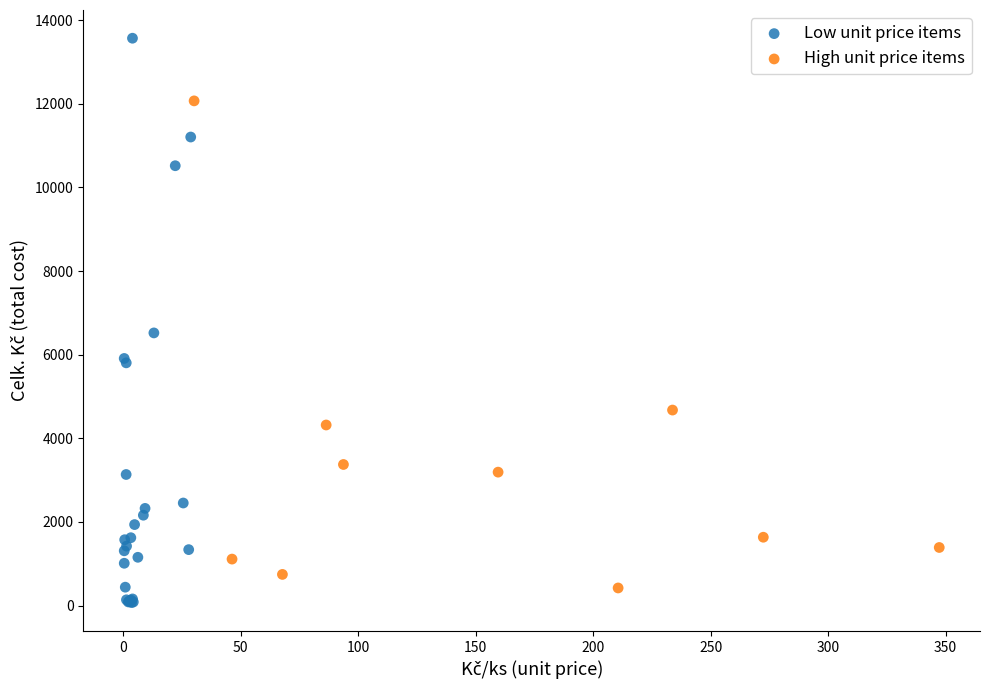

Which series reaches the maximum Y coordinate?

Low unit price items